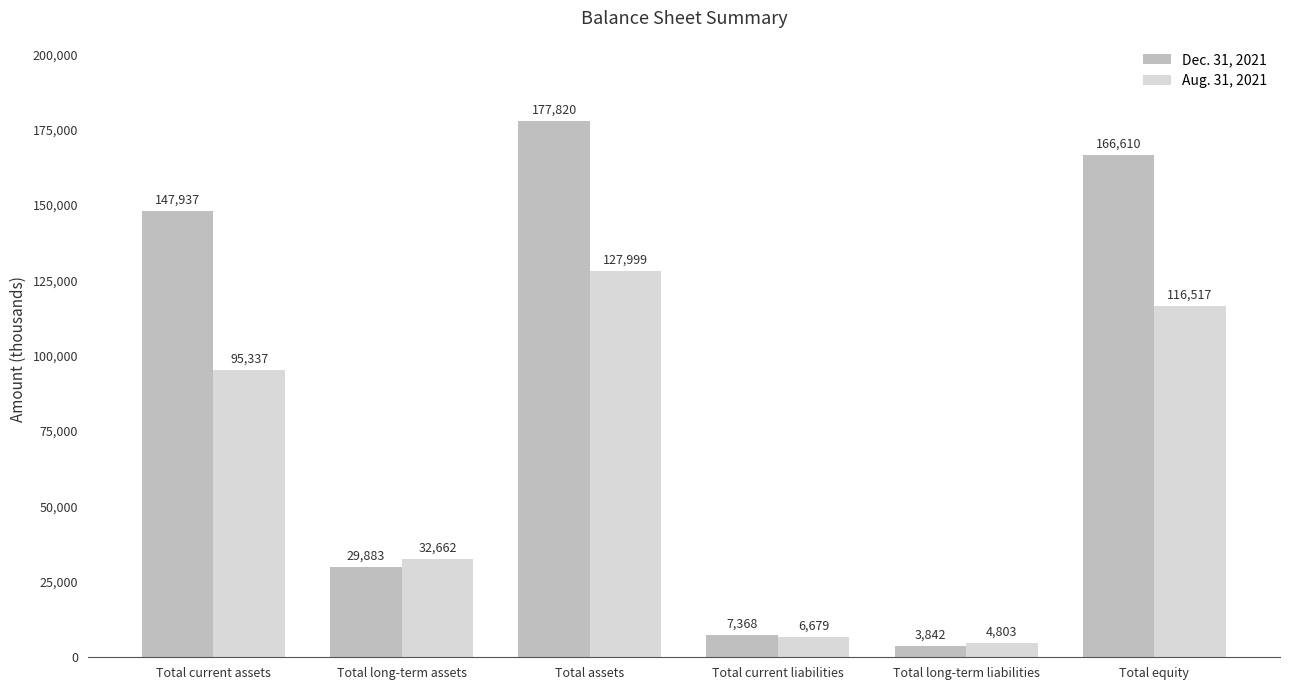

Which series has the largest range (max minus min)?

Dec. 31, 2021